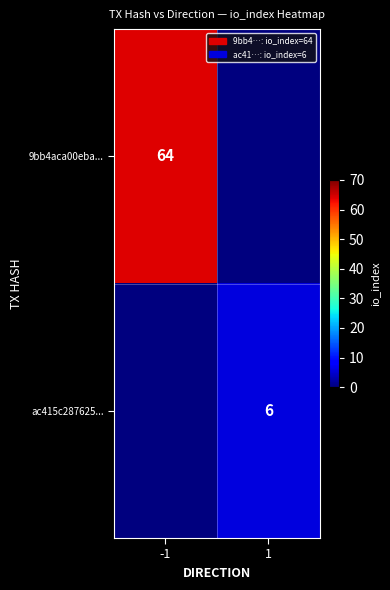

Is the value of ac415c287625... at 1 greater than the value of 9bb4aca00eba... at -1?

No